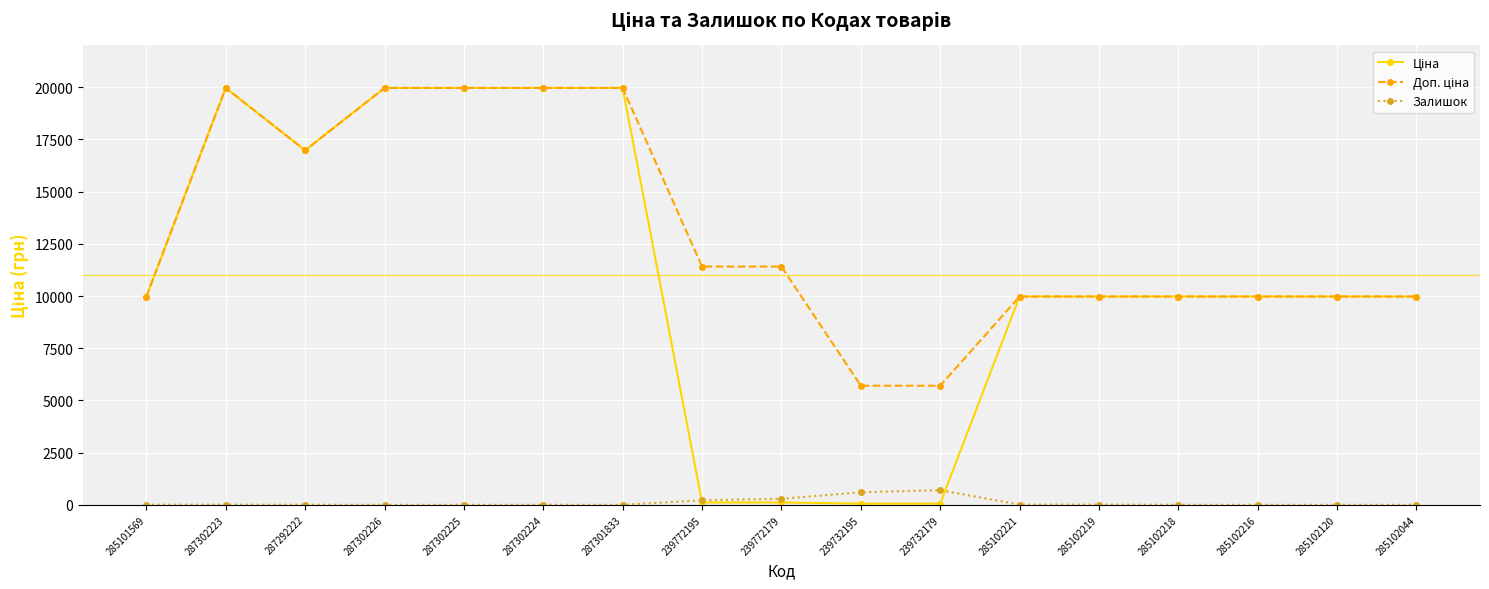

At how many categories does at least one series exceed 9460?

15